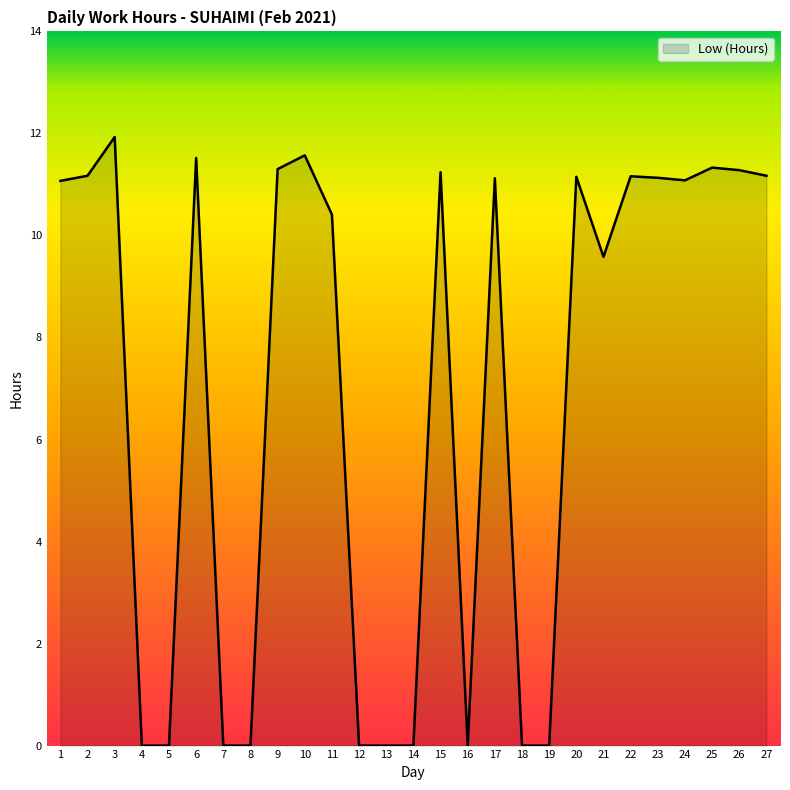

What is the difference between the values at 4 and 27?

11.2